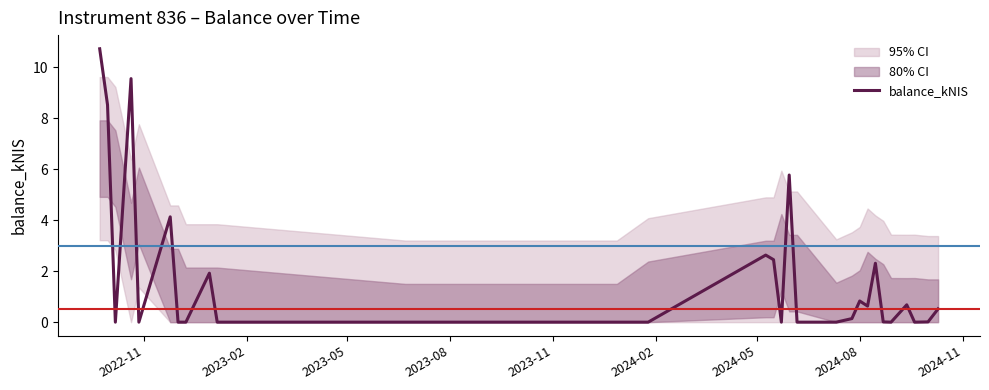

Does the chart have visible grid lines?

No